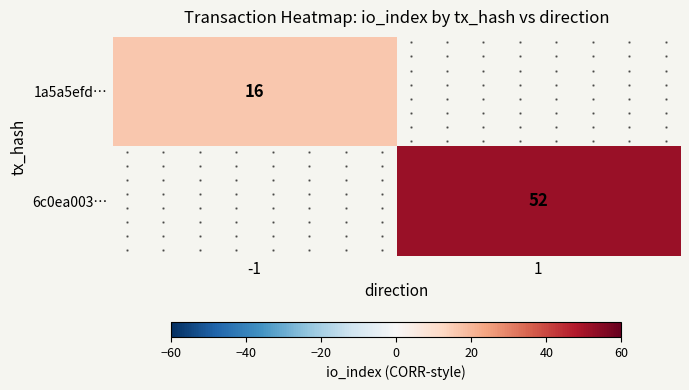

Is the value of 1a5a5efd… at -1 greater than the value of 6c0ea003… at 1?

No